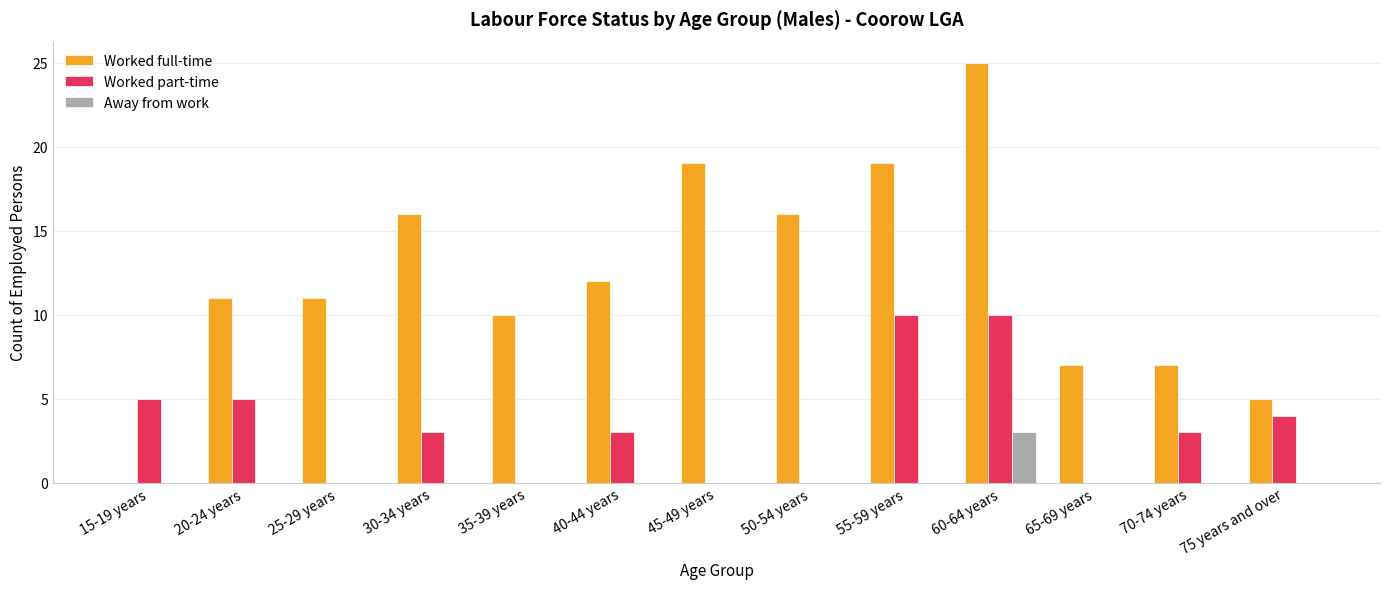

The value of Worked full-time at 75 years and over is 5. True or false?

True